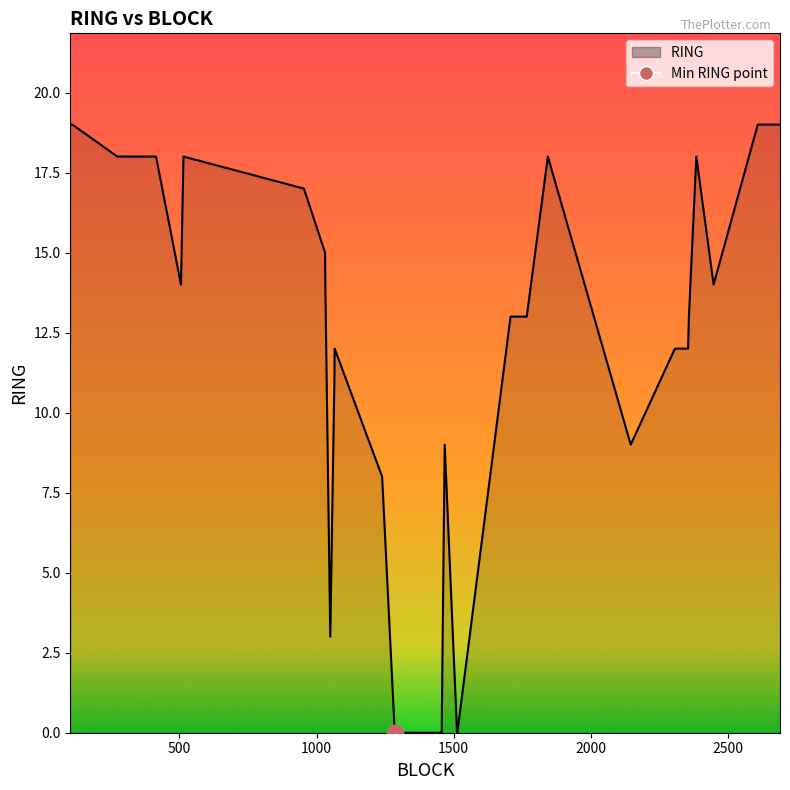

The chart shows a value of 0 at 1286. True or false?

True